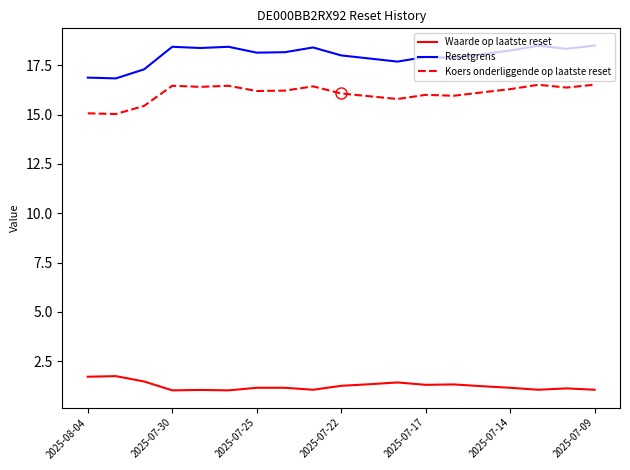

Rank the series by their maximum value, from lowest to highest.

Waarde op laatste reset, Koers onderliggende op laatste reset, Resetgrens